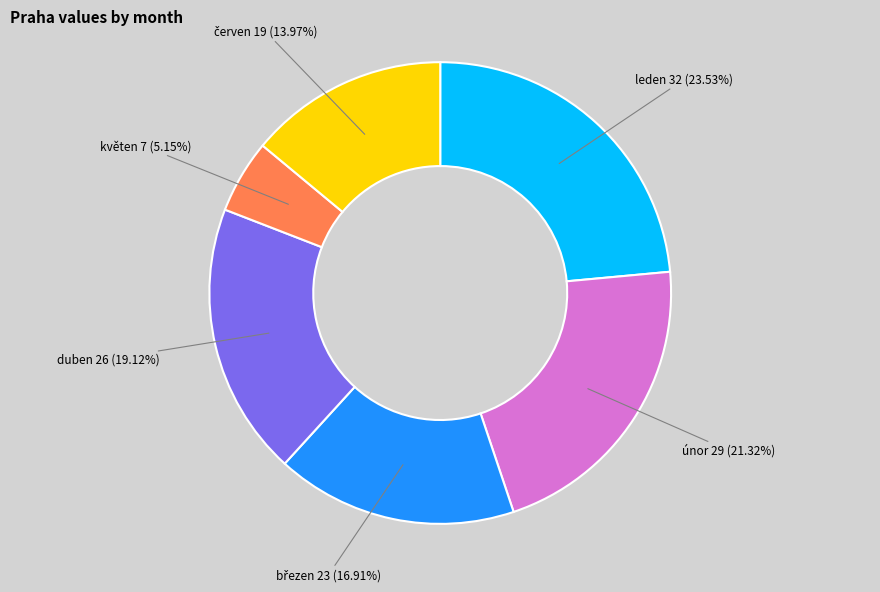

Between únor and květen, which is larger?

únor